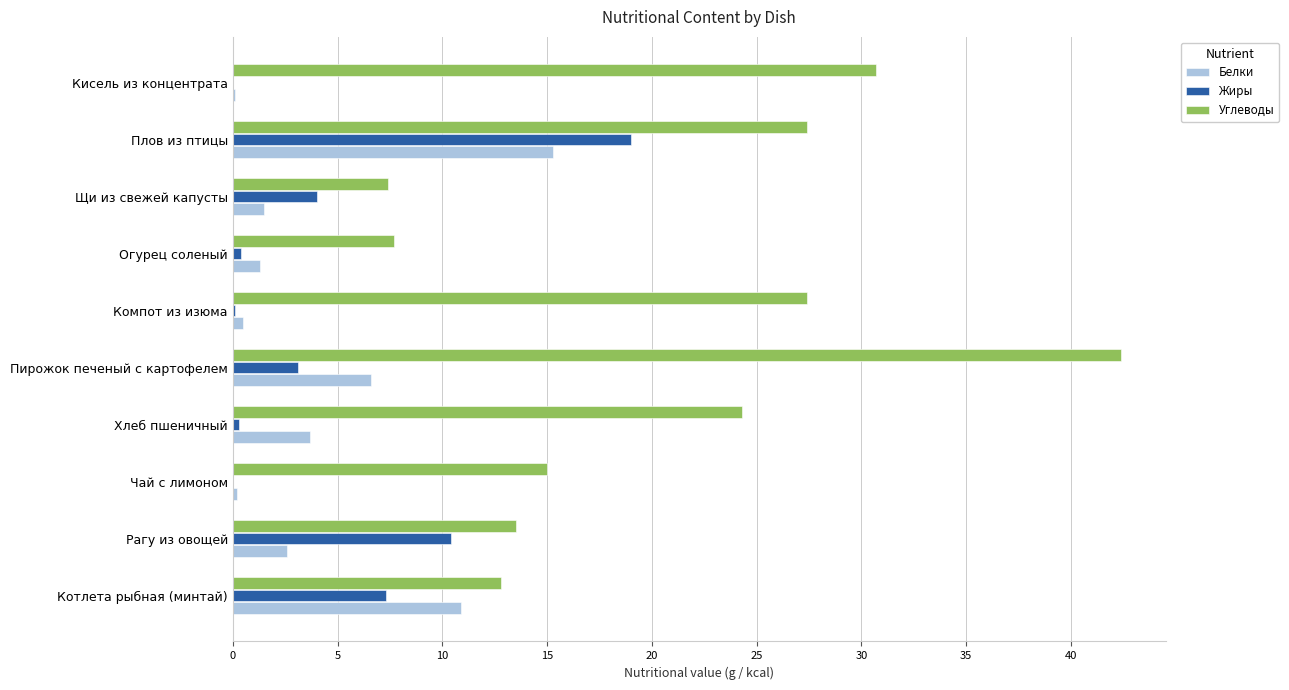

Which series changed the most between Рагу из овощей and Пирожок печеный с картофелем?

Углеводы